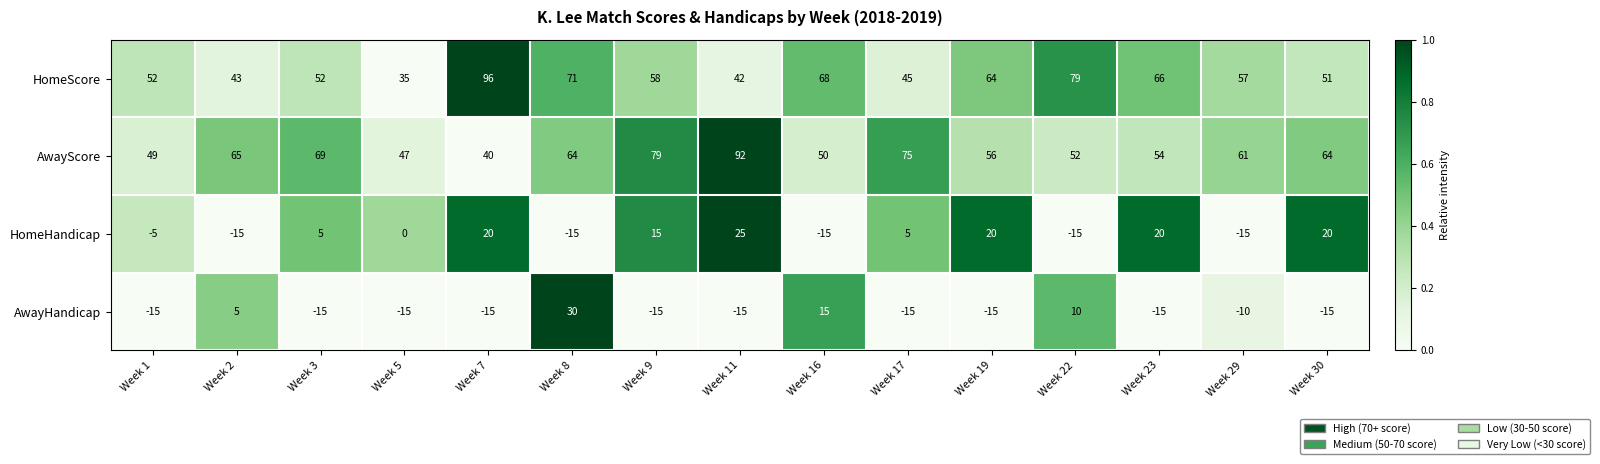

What is the difference between the HomeScore values at Week 2 and Week 8?

28